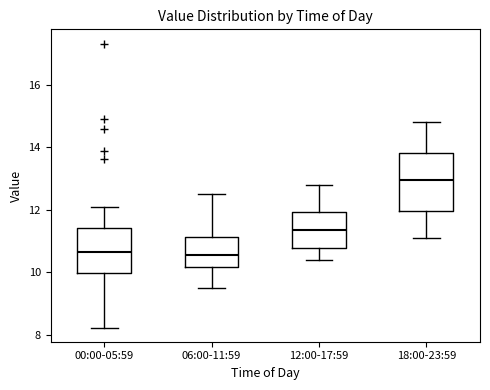

Where is the lower edge of the box for 12:00-17:59 on the y-axis? The values are not printed on the chart, so give them approximately, as read against the axis.

10.8